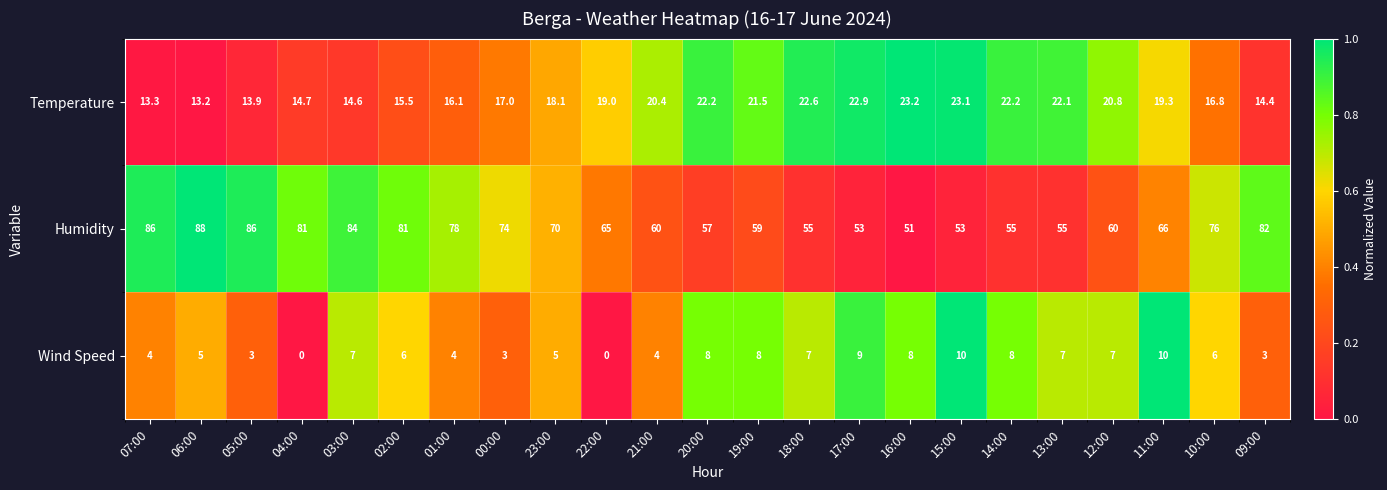

List the series in order of their peak value, lowest first.

Wind Speed, Temperature, Humidity